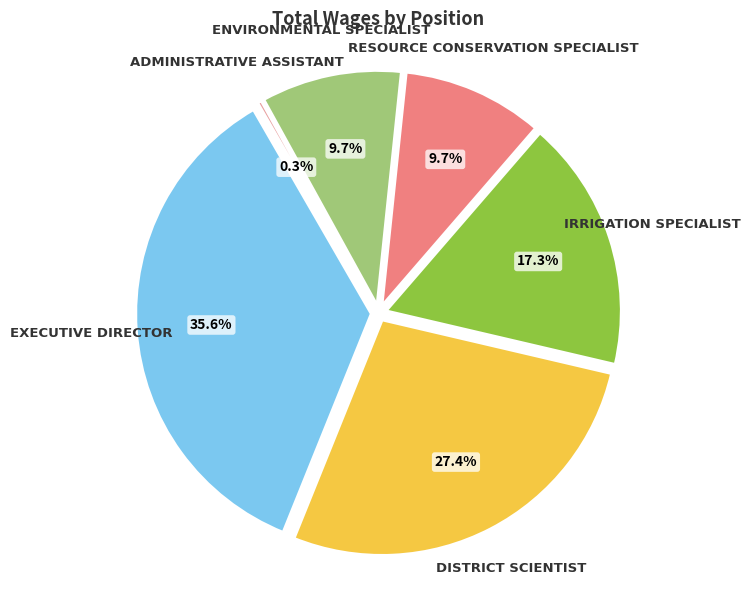

How many slices are in this pie chart?

6